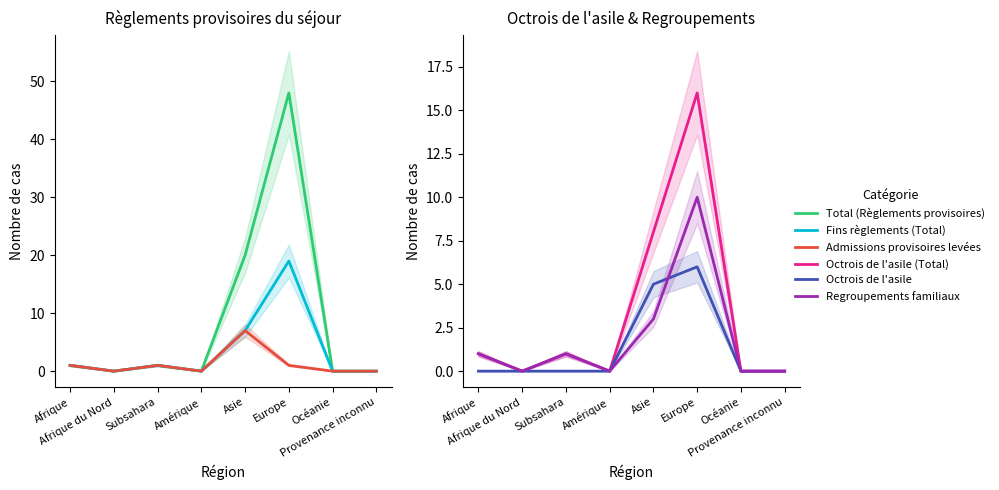

True or false: Total (Règlements provisoires) and Octrois de l'asile (Total) cross at least once.

False